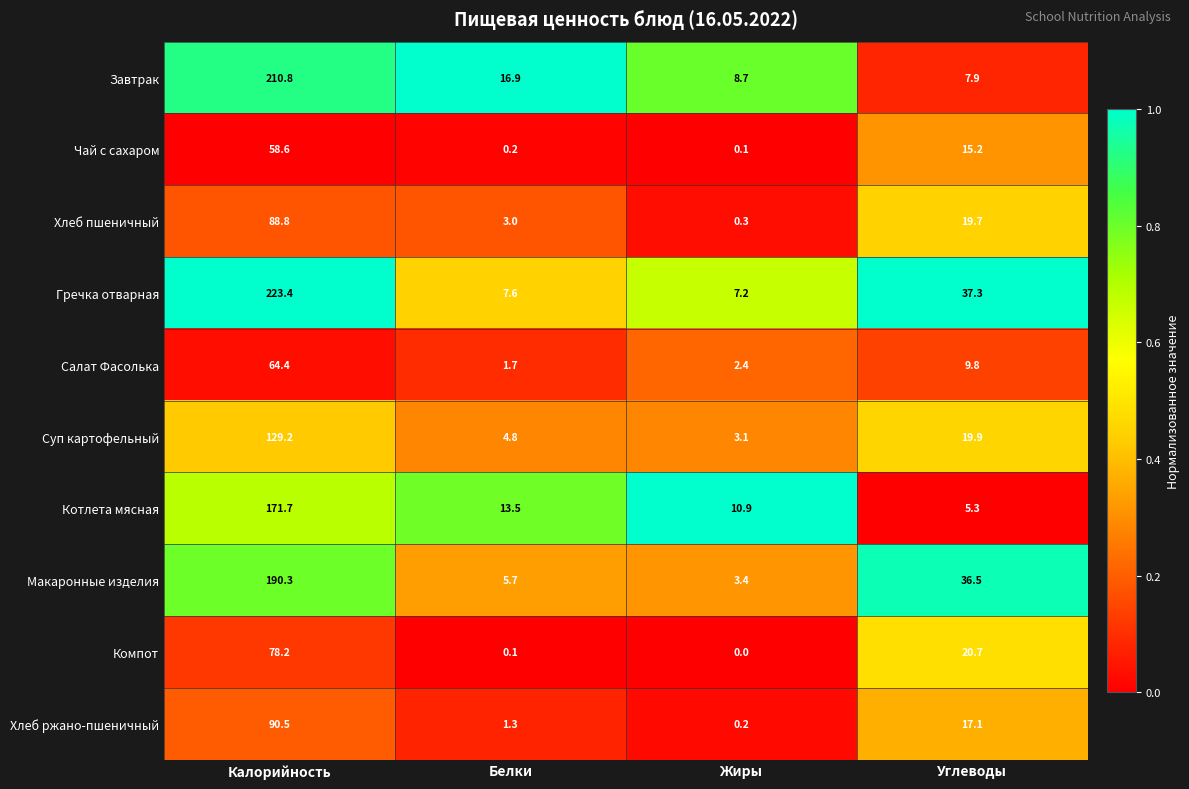

Which series has the widest spread of values?

Гречка отварная